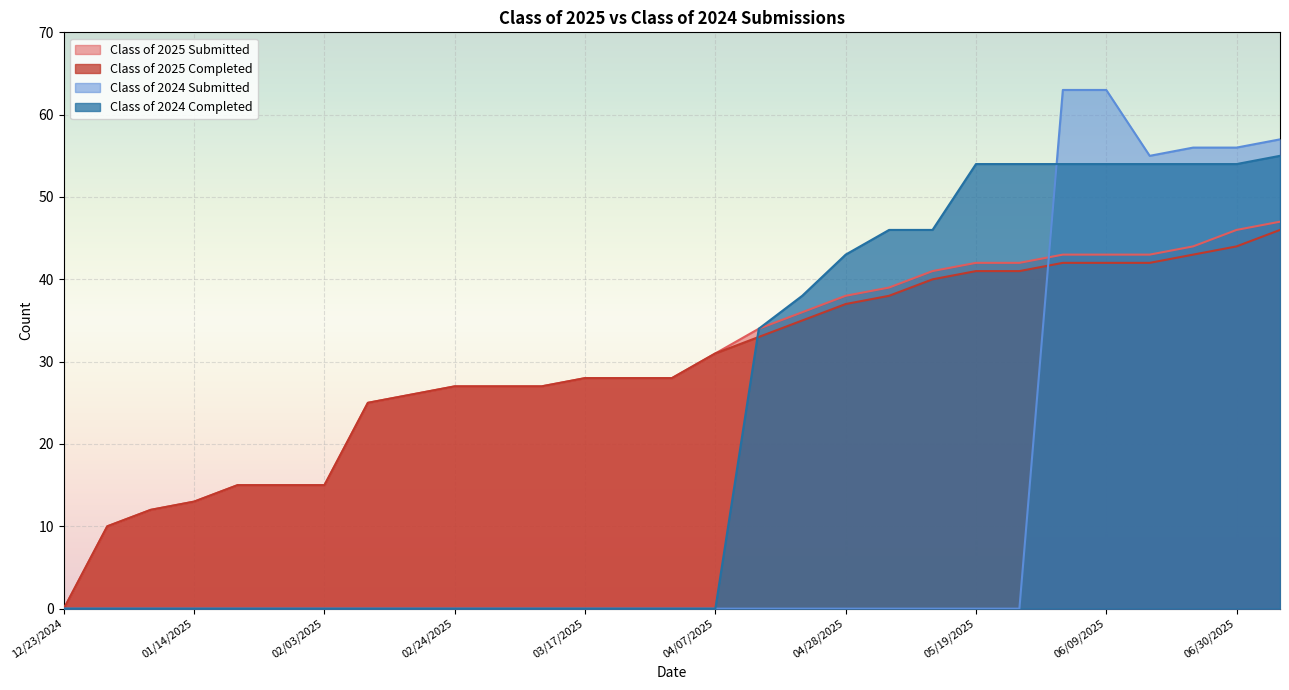

The value of Class of 2024 Completed at 04/14/2025 is 16. True or false?

False